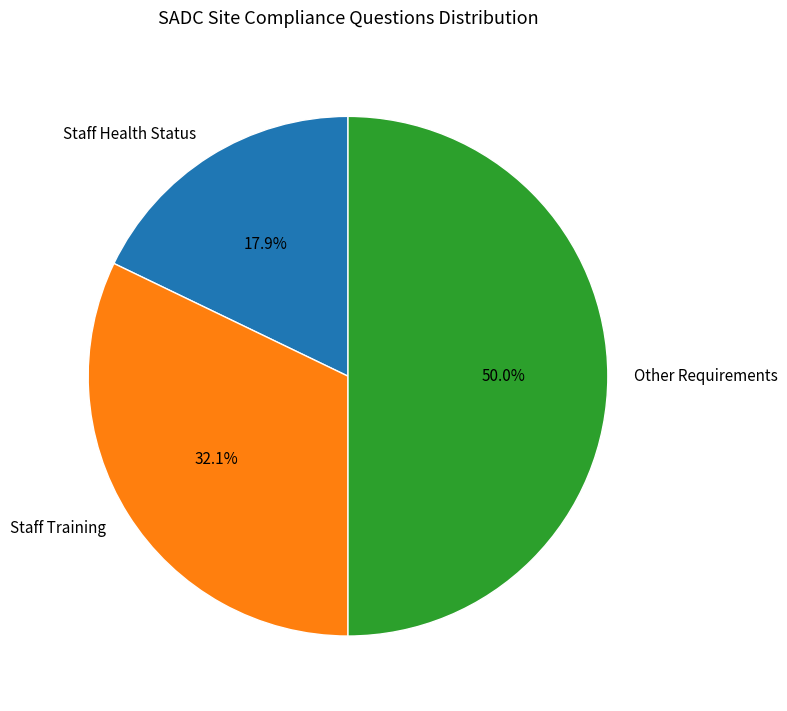

To the nearest percent, what is the difference between the largest and smallest slice percentages?

32%